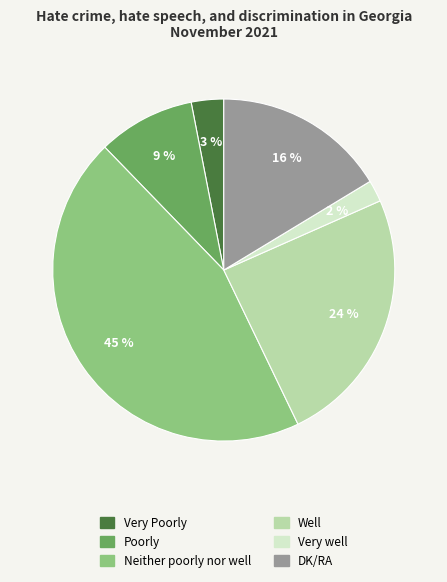

Does Poorly represent more than half of the total?

No